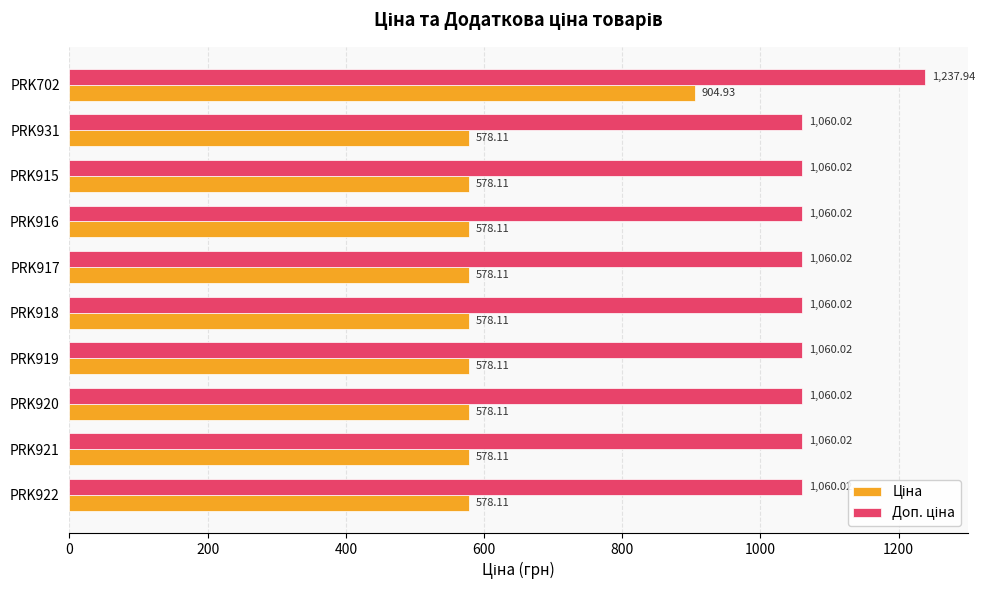

At which category is the sum across all series the highest?

PRK702